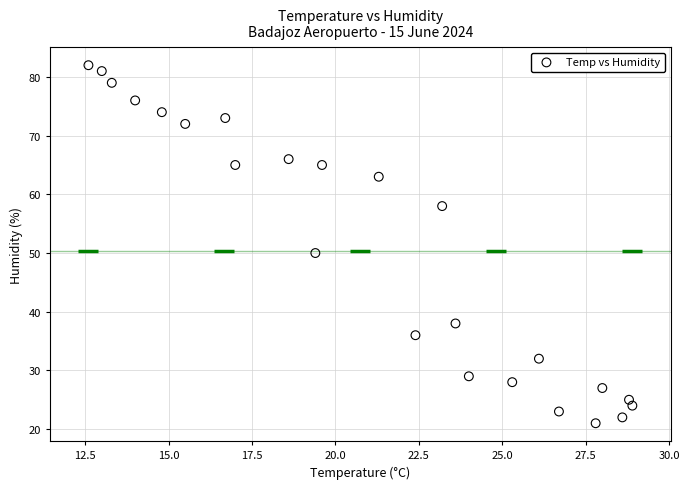

What is the range of Y values (max minus min)?

61